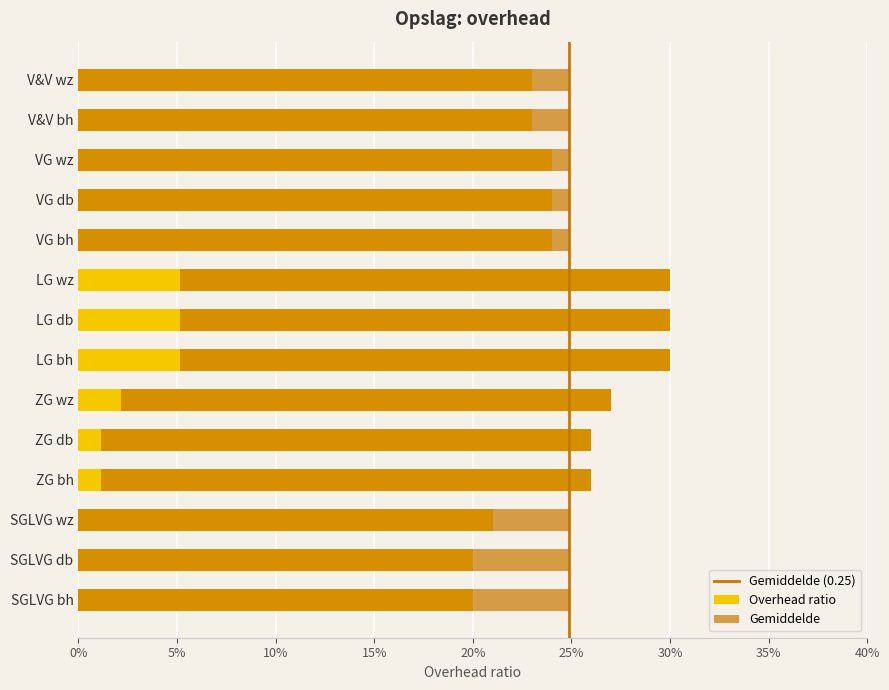

What value does the data have at LG wz?

0.3